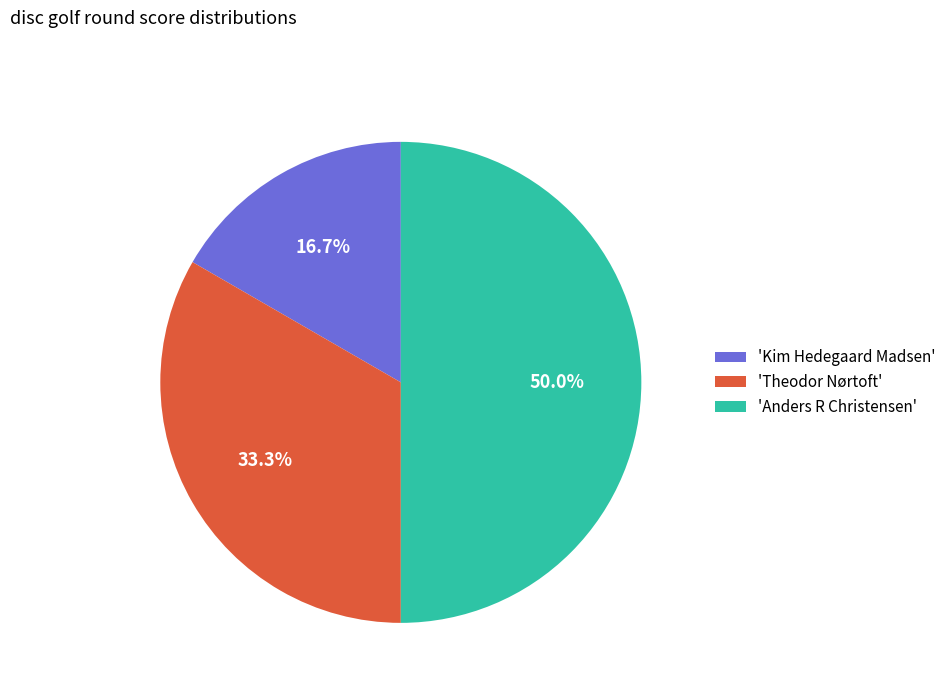

How many slices are in this pie chart?

3